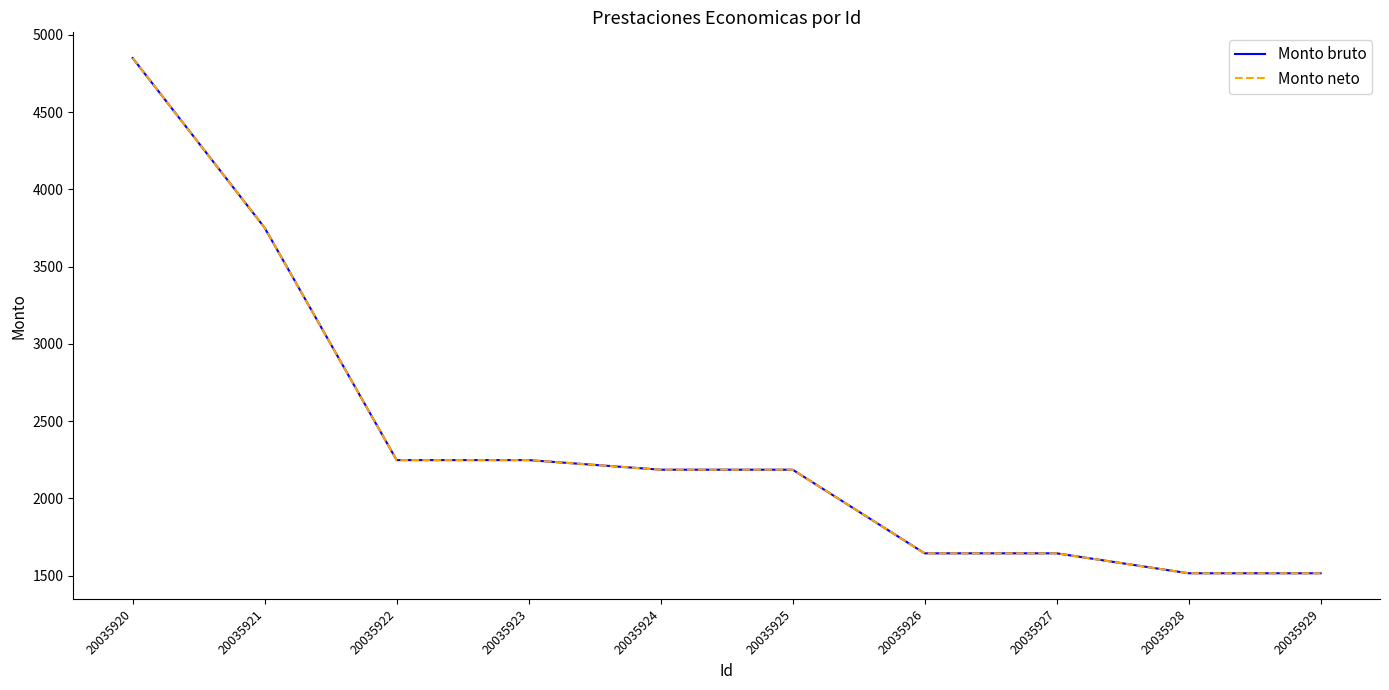

At which label does Monto neto first exceed 2186?

20035920